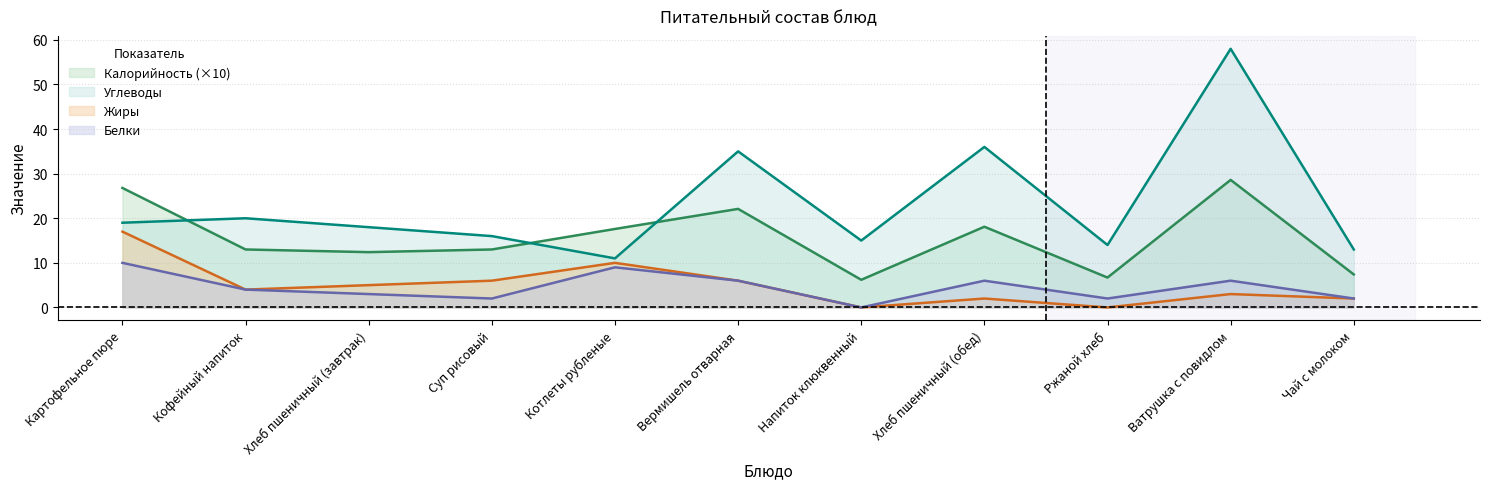

Is the value of Жиры at Напиток клюквенный greater than the value of Калорийность at Котлеты рубленые?

No